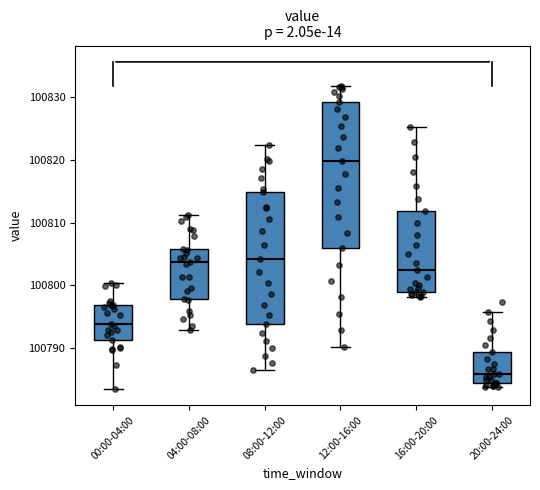

Reading left to right, transcribe this box plot: for each box, give where its median line is, the range the box spans, and where its two whiskers end, as read against the y-axis. The values are not printed on the chart, so give them approximately, as read against the axis.

00:00-04:00: median 100794, box 100791 to 100797, whiskers 100783 to 100800
04:00-08:00: median 100804, box 100798 to 100806, whiskers 100793 to 100811
08:00-12:00: median 100804, box 100794 to 100815, whiskers 100787 to 100822
12:00-16:00: median 100820, box 100806 to 100829, whiskers 100790 to 100832
16:00-20:00: median 100802, box 100799 to 100812, whiskers 100798 to 100825
20:00-24:00: median 100786, box 100784 to 100789, whiskers 100784 (just below the box's lower edge) to 100796